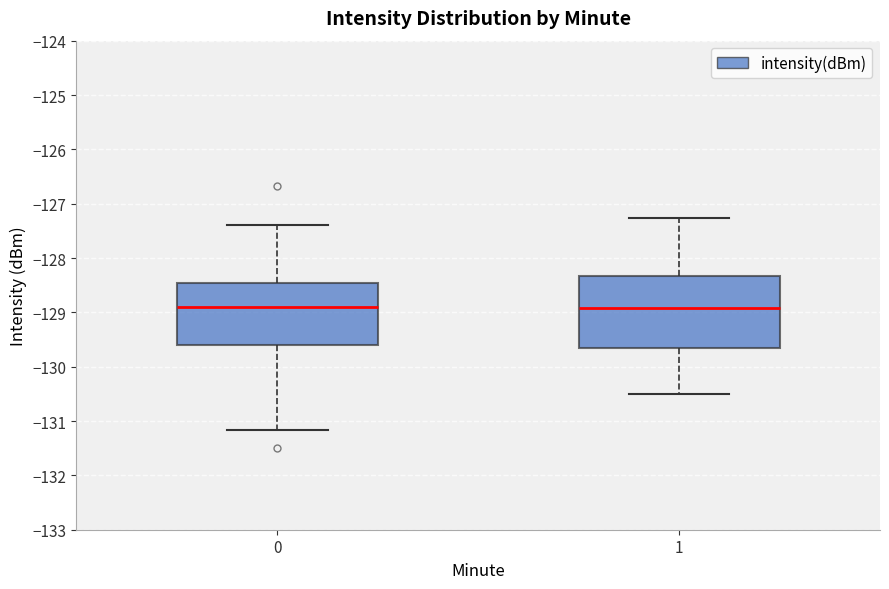

Where does the median line of the box at x = 0 sit on the y-axis? The values are not printed on the chart, so give them approximately, as read against the axis.

-128.9